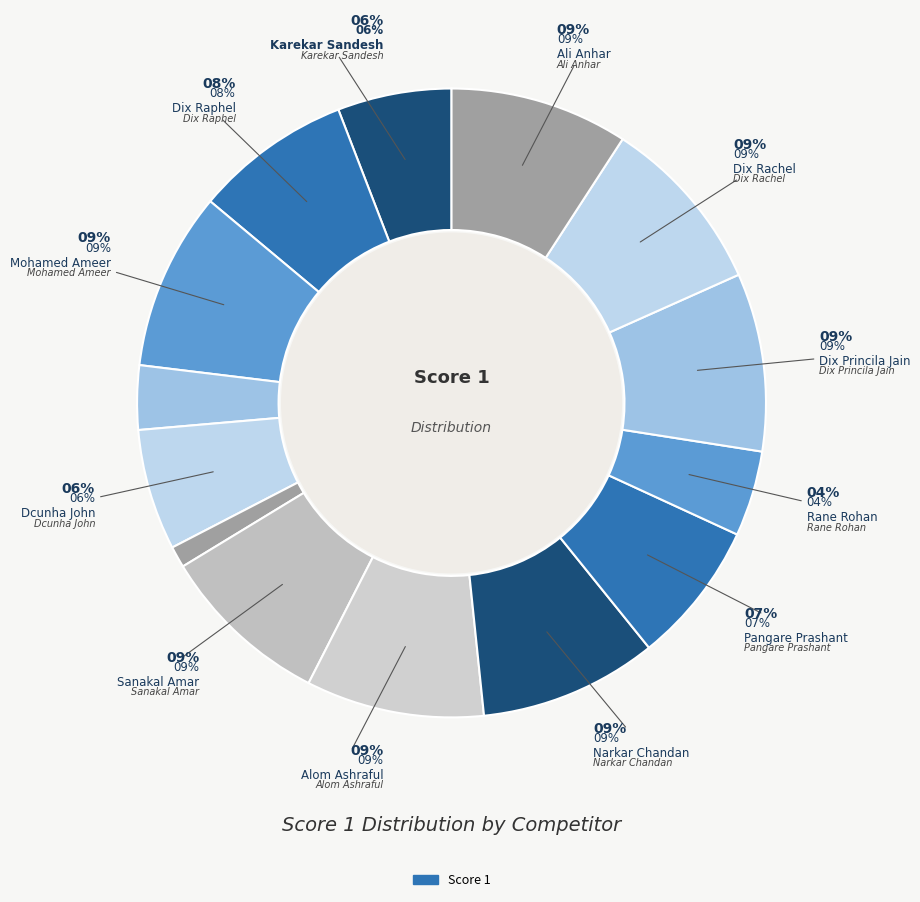

Do Karekar Sandesh and Alom Ashraful together represent more than half of the pie?

No